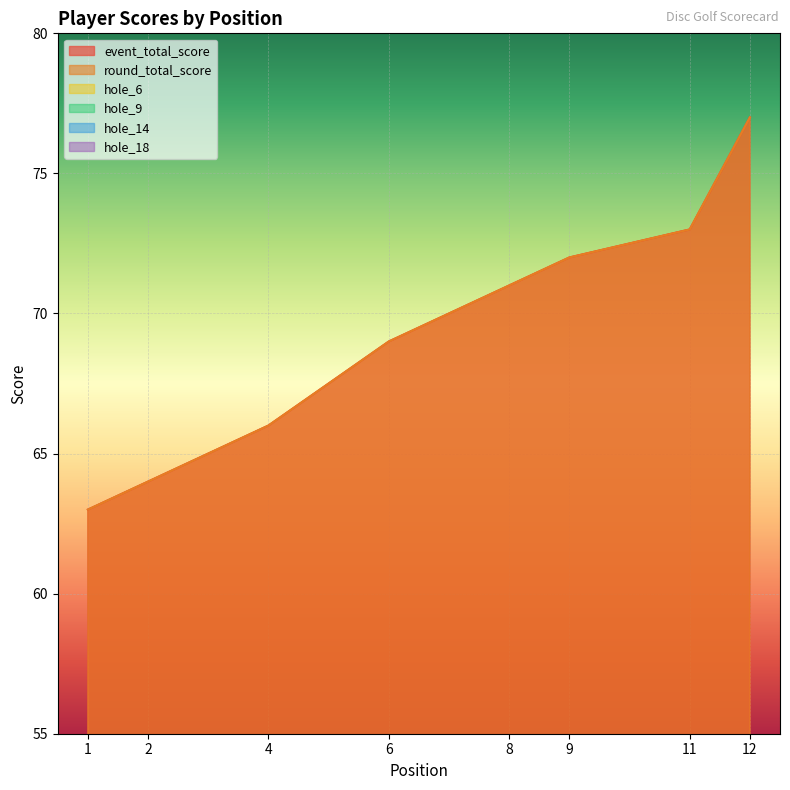

What is the greatest value displayed?

77